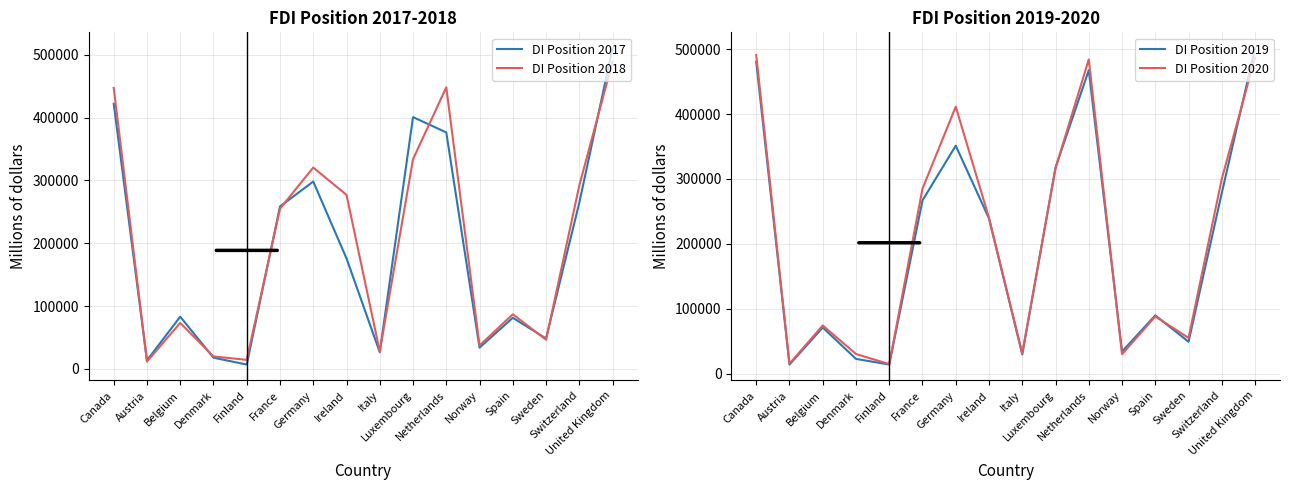

True or false: DI Position 2017 has more than 2 points higher than both neighbors.

True